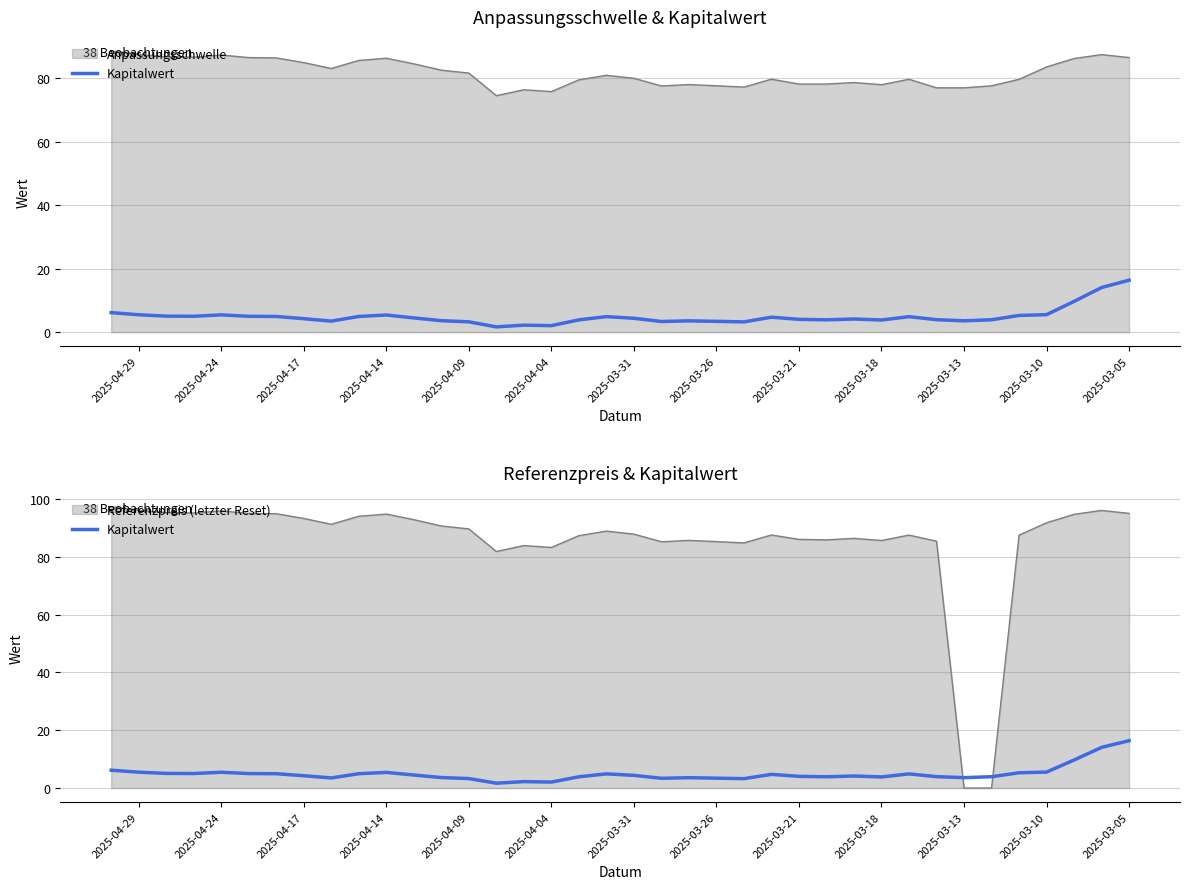

True or false: there are more than 2 points higher than both neighbors.

True